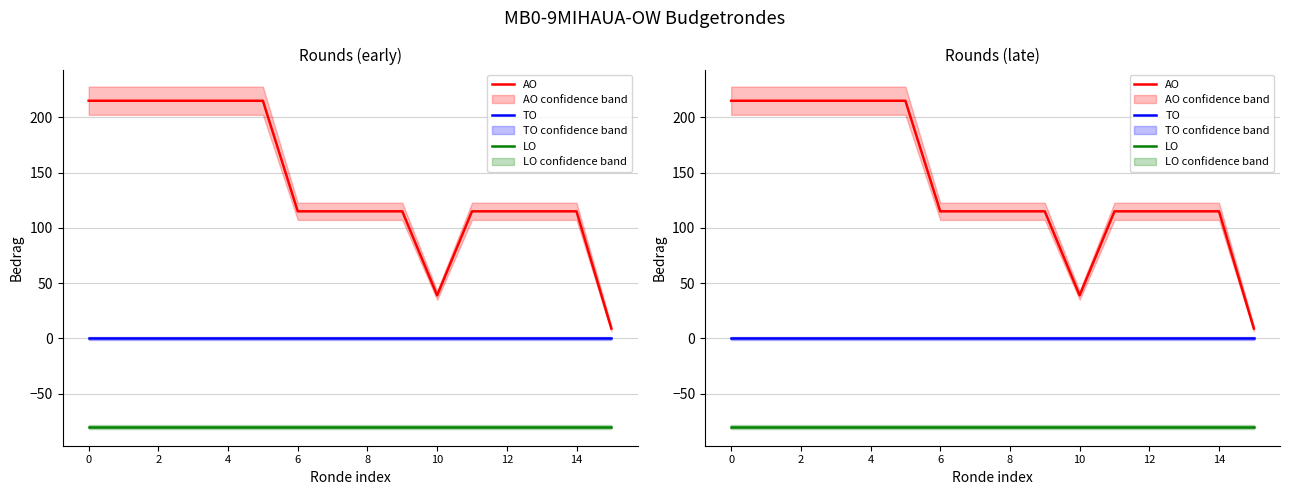

Between 6 and 8, which series saw the biggest shift?

AO